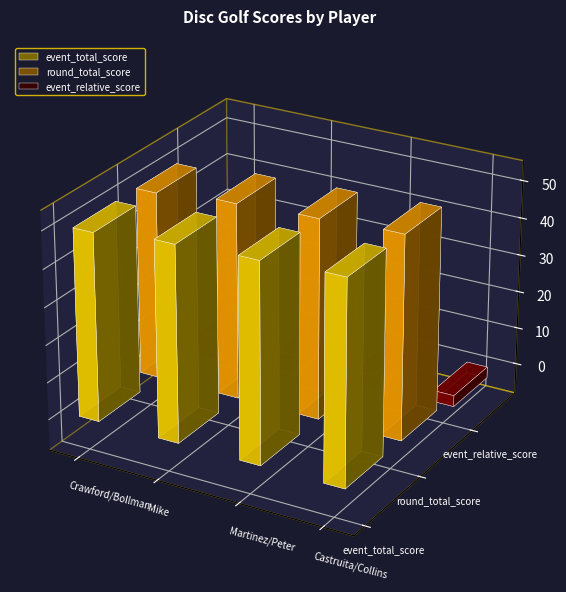

What is the greatest value displayed?

54